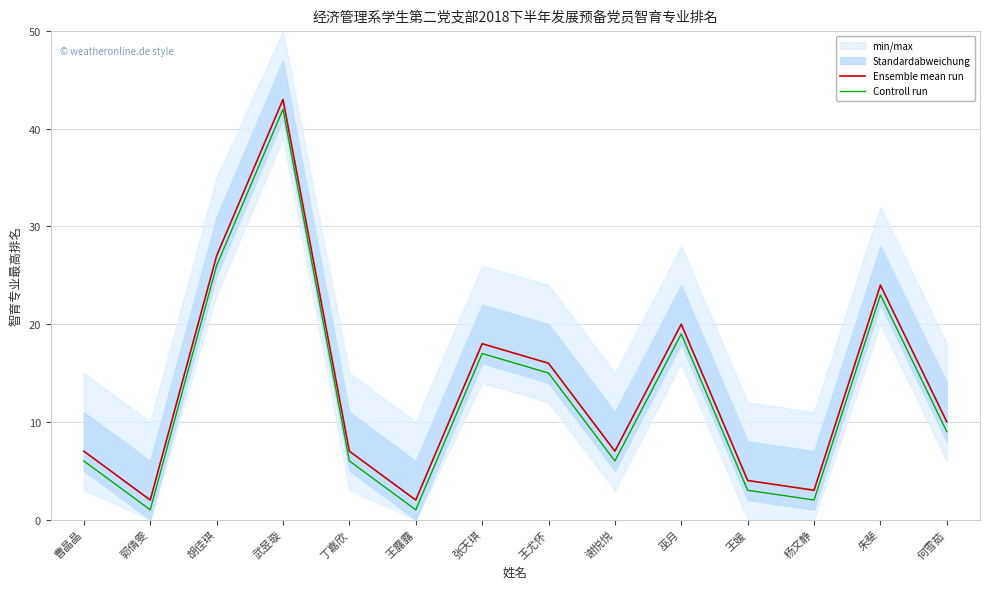

What is the difference between the maximum and minimum values in the Controll run series?

41